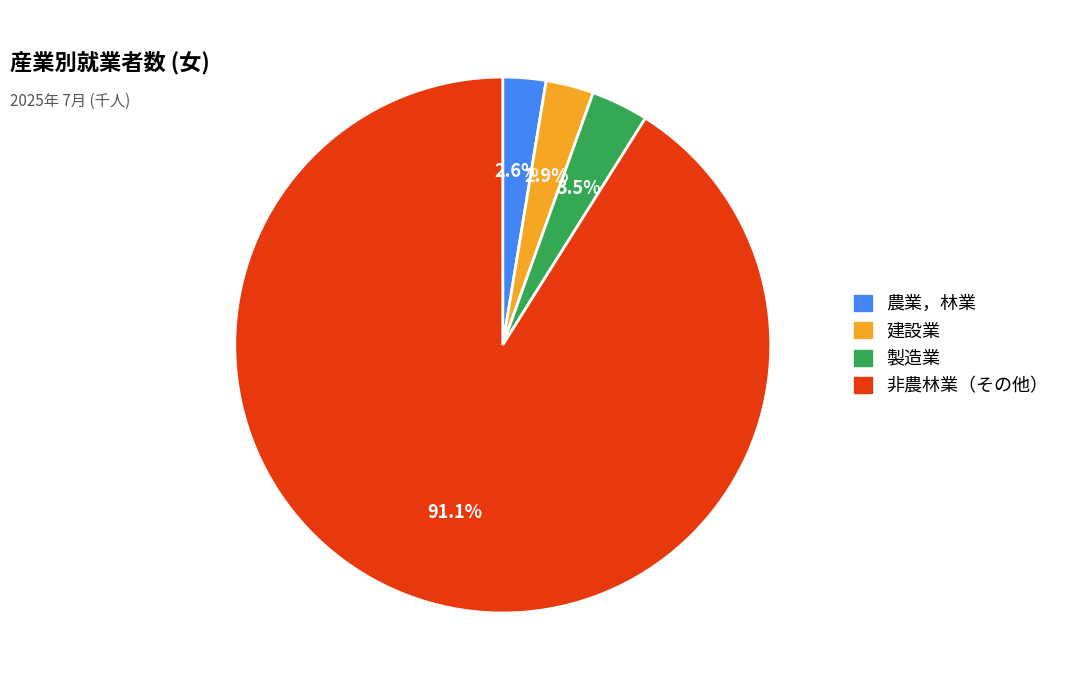

Does any single category account for the majority?

Yes